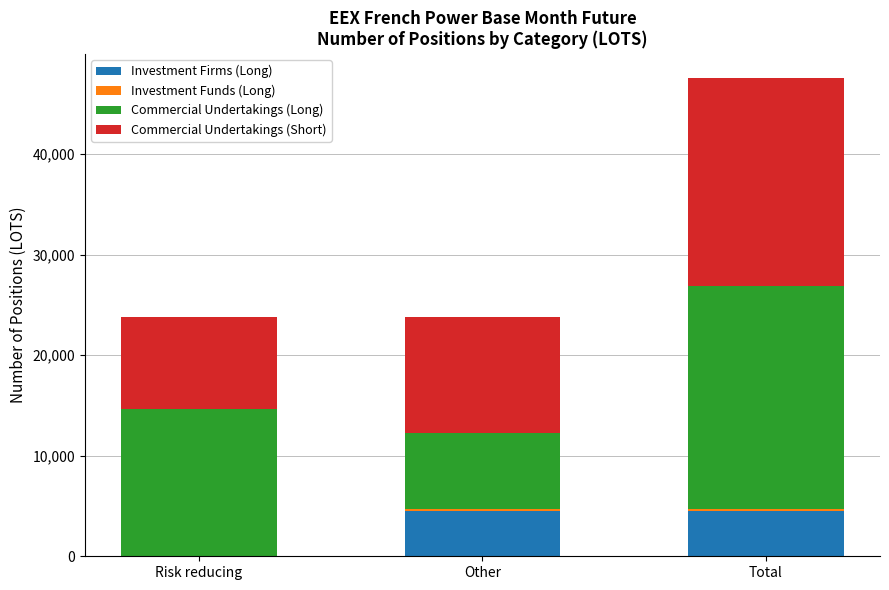

What is the sum of all Investment Firms (Long) values?

9070